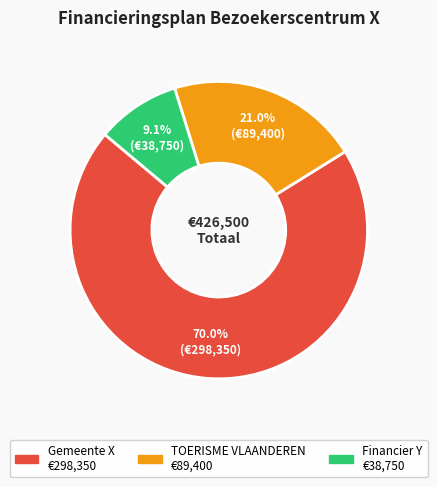

To the nearest percent, what is the difference between the Financier Y and TOERISME VLAANDEREN slice percentages?

12%